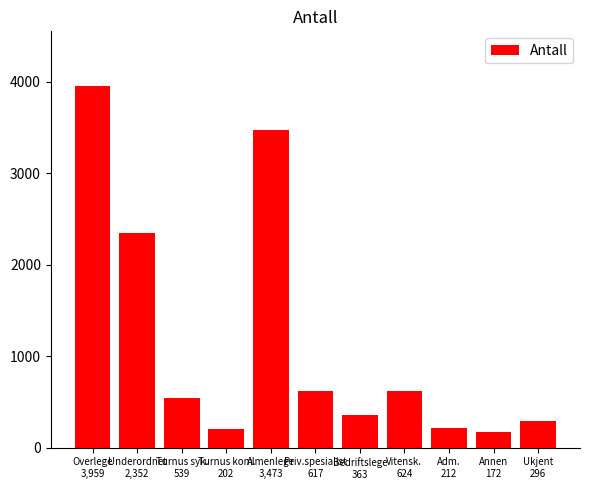

What is the label of the 4th bar from the left?

Turnus kom.
202